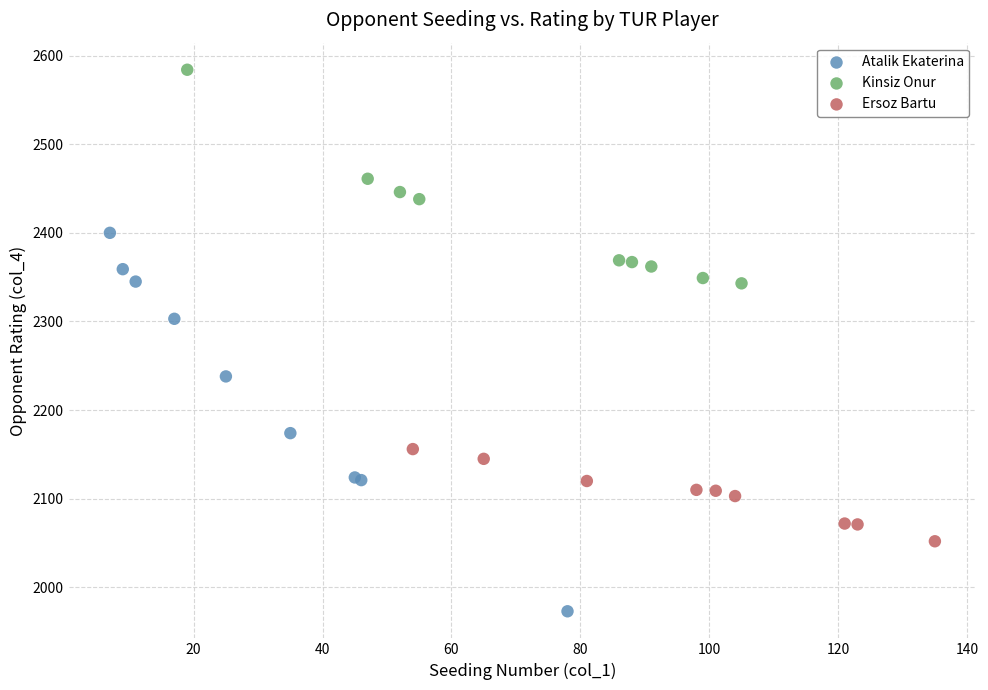

Which series reaches the minimum Y coordinate?

Atalik Ekaterina